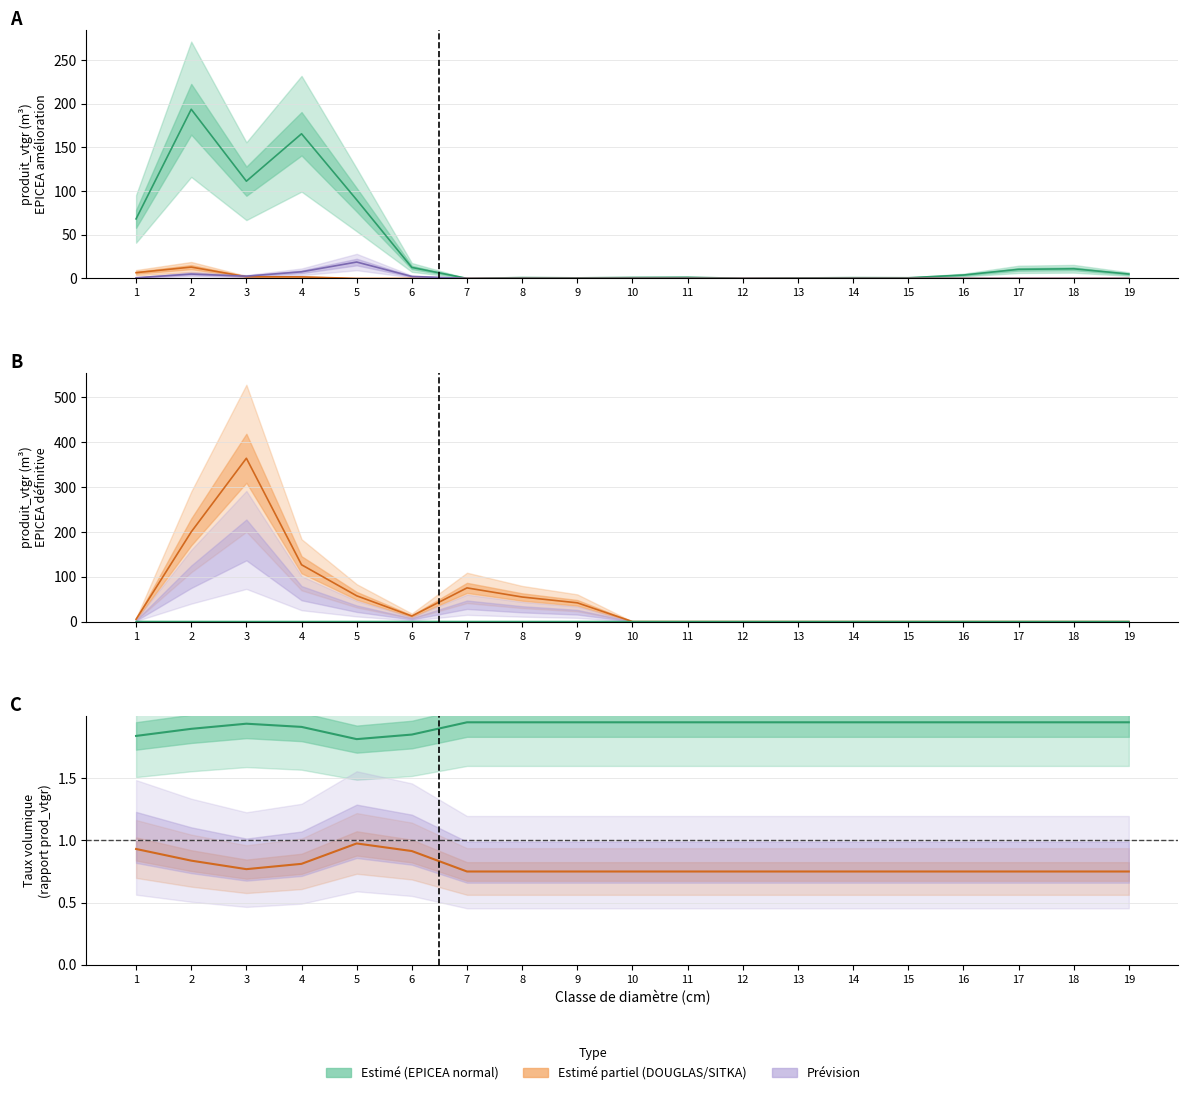

True or false: EPICEA has a value of 1.3 at 11.

True